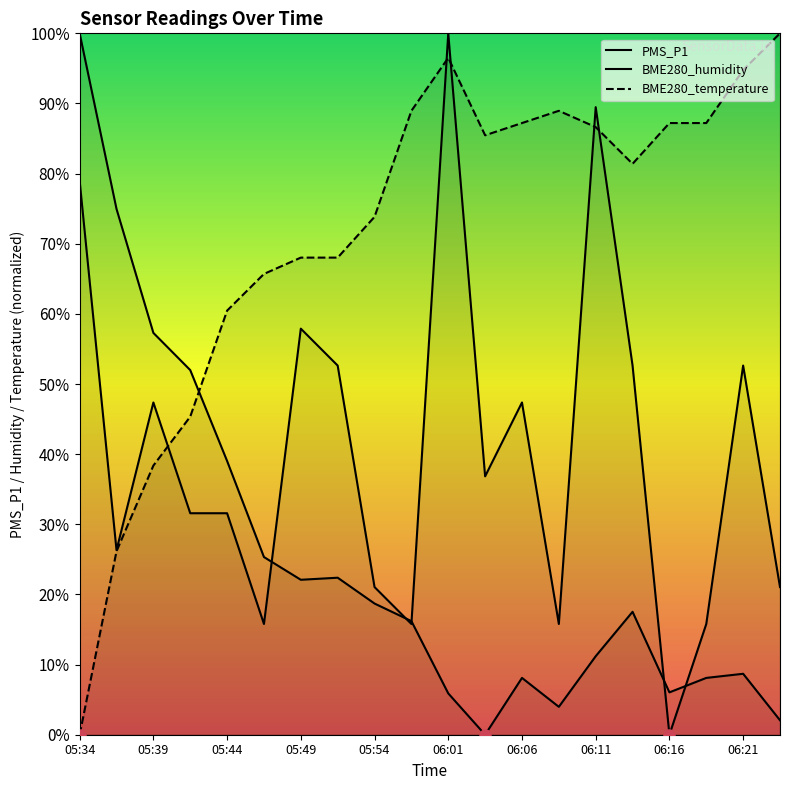

Reading left to right, transcribe all the data shown in this chart.

PMS_P1: 78.9	26.3	47.4	31.6	31.6	15.8	57.9	52.6	21.1	15.8	100.0	36.8	47.4	15.8	89.5	52.6	0.0	15.8	52.6	21.1
BME280_humidity: 100.0	75.0	57.3	52.0	39.0	25.3	22.1	22.4	18.7	16.2	5.9	0.0	8.1	4.0	11.2	17.5	6.0	8.1	8.7	2.1
BME280_temperature: 0.0	26.2	38.4	45.3	60.5	65.7	68.0	68.0	73.8	89.0	96.5	85.5	87.2	89.0	86.6	81.4	87.2	87.2	94.8	100.0